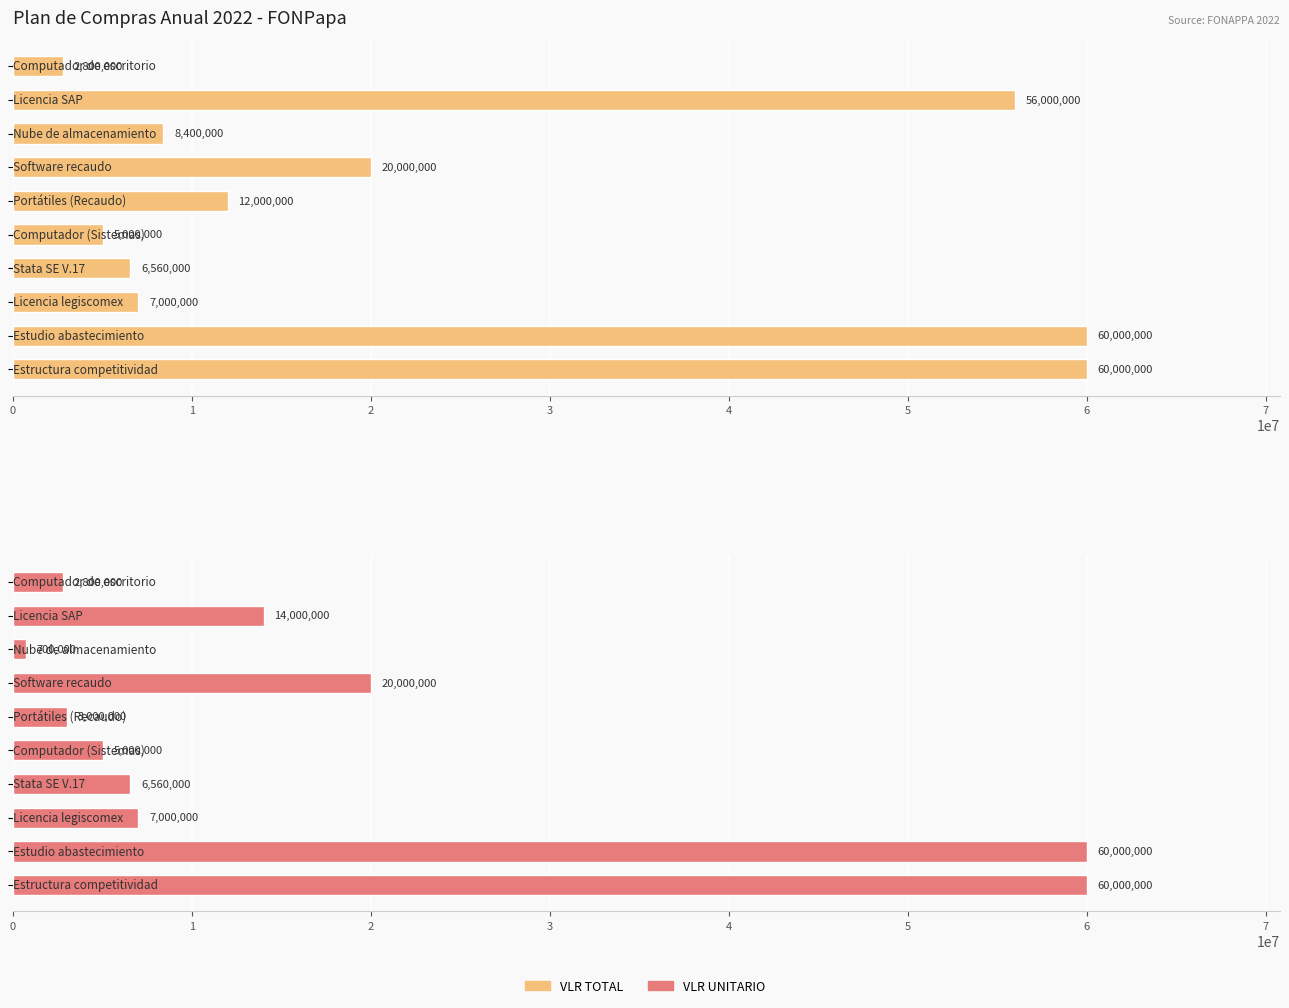

What is the value of the VLR UNITARIO bar at the 6th from the left?

5000000